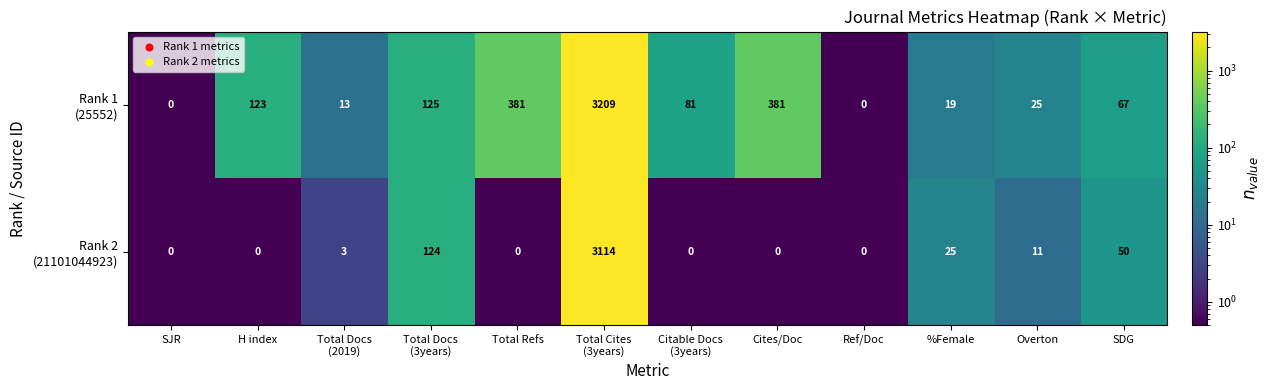

What is the maximum value shown in the chart?

3209